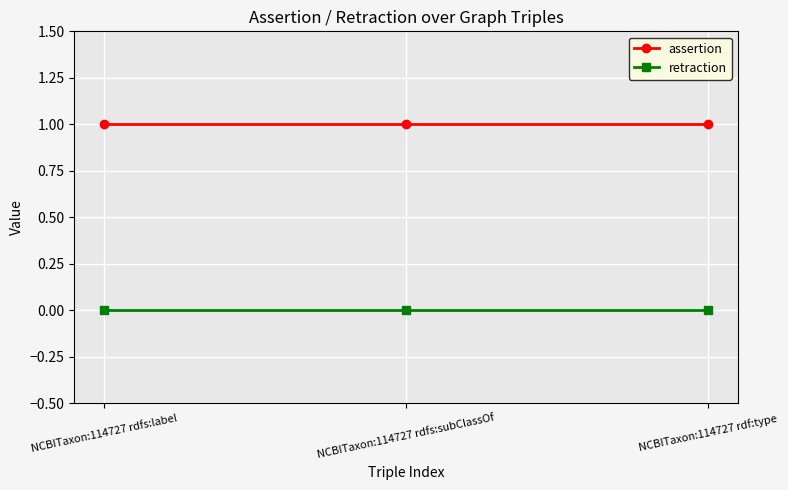

Reading left to right, transcribe all the data shown in this chart.

assertion: NCBITaxon:114727 rdfs:label=1	NCBITaxon:114727 rdfs:subClassOf=1	NCBITaxon:114727 rdf:type=1
retraction: NCBITaxon:114727 rdfs:label=0	NCBITaxon:114727 rdfs:subClassOf=0	NCBITaxon:114727 rdf:type=0